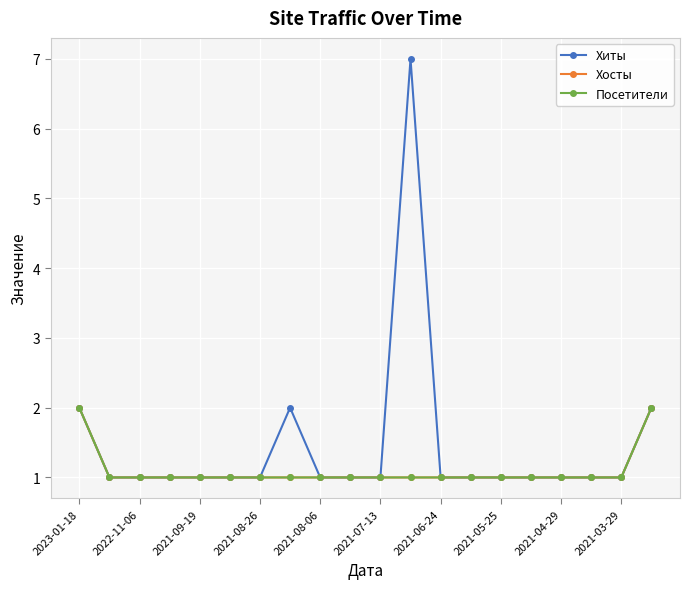

Which series has the largest total across all categories?

Хиты